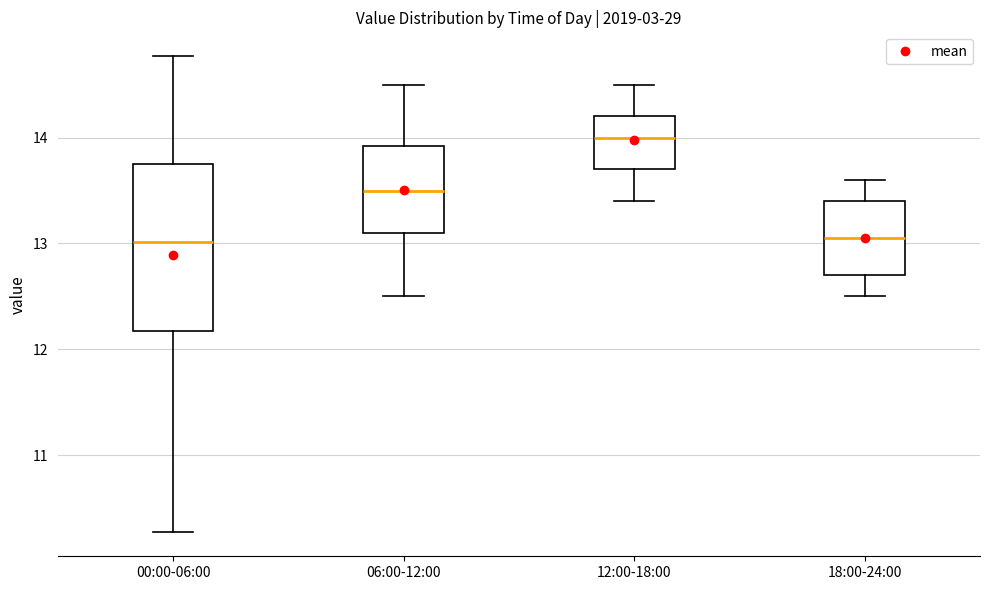

Reading left to right, transcribe this box plot: for each box, give where its median line is, the range the box spans, and where its two whiskers end, as read against the y-axis. The values are not printed on the chart, so give them approximately, as read against the axis.

00:00-06:00: median 13.0, box 12.2 to 13.8, whiskers 10.3 to 14.8
06:00-12:00: median 13.5, box 13.1 to 13.9, whiskers 12.5 to 14.5
12:00-18:00: median 14.0, box 13.7 to 14.2, whiskers 13.4 to 14.5
18:00-24:00: median 13.1, box 12.7 to 13.4, whiskers 12.5 to 13.6